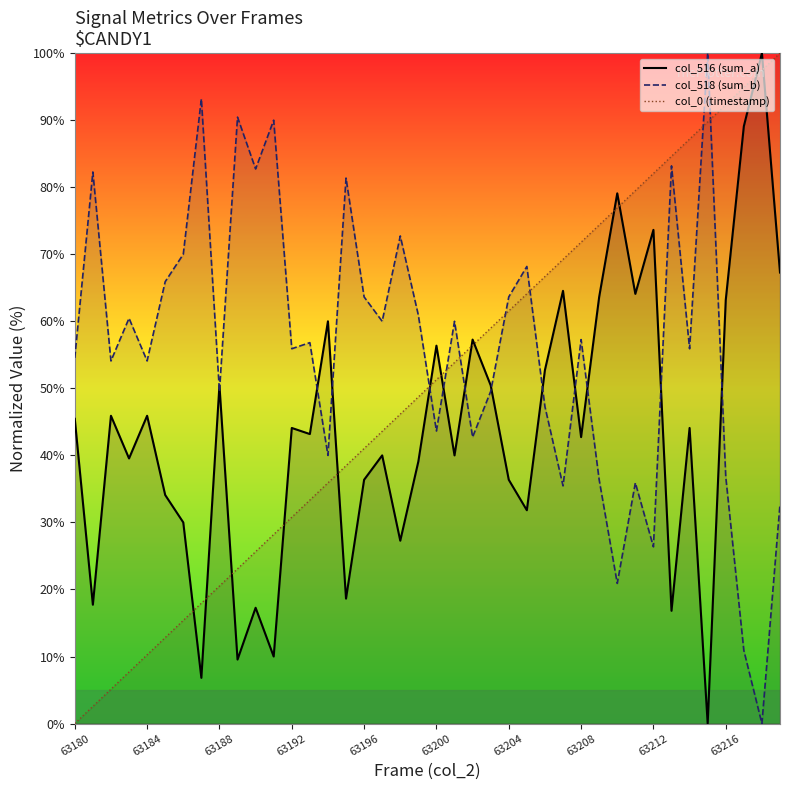

What are all the series names shown in the legend?

col_0 (timestamp), col_516 (sum_a), col_518 (sum_b)